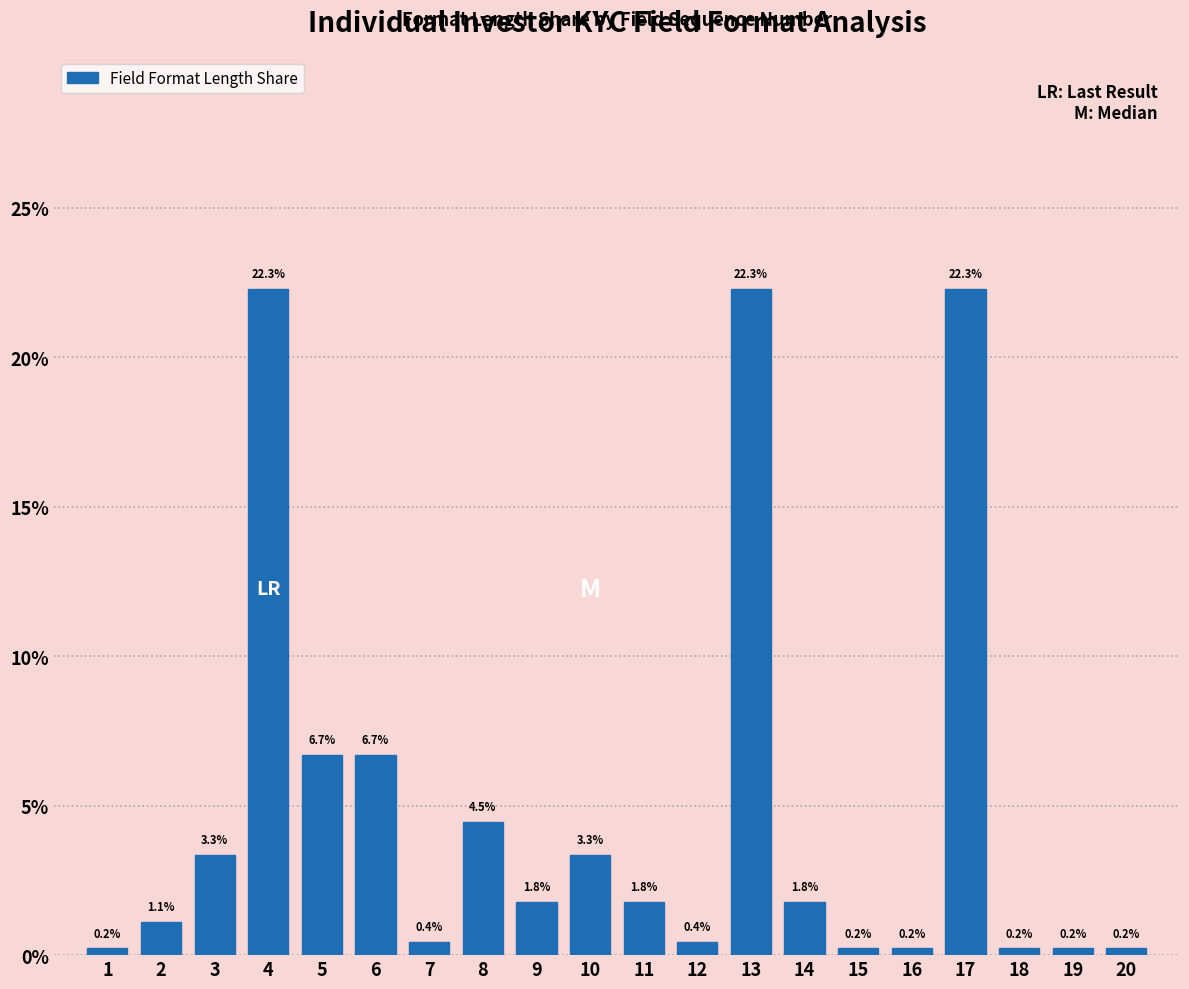

Reading left to right, list all the values displayed in this chart.

1=0.2	2=1.1	3=3.3	4=22.3	5=6.7	6=6.7	7=0.4	8=4.5	9=1.8	10=3.3	11=1.8	12=0.4	13=22.3	14=1.8	15=0.2	16=0.2	17=22.3	18=0.2	19=0.2	20=0.2